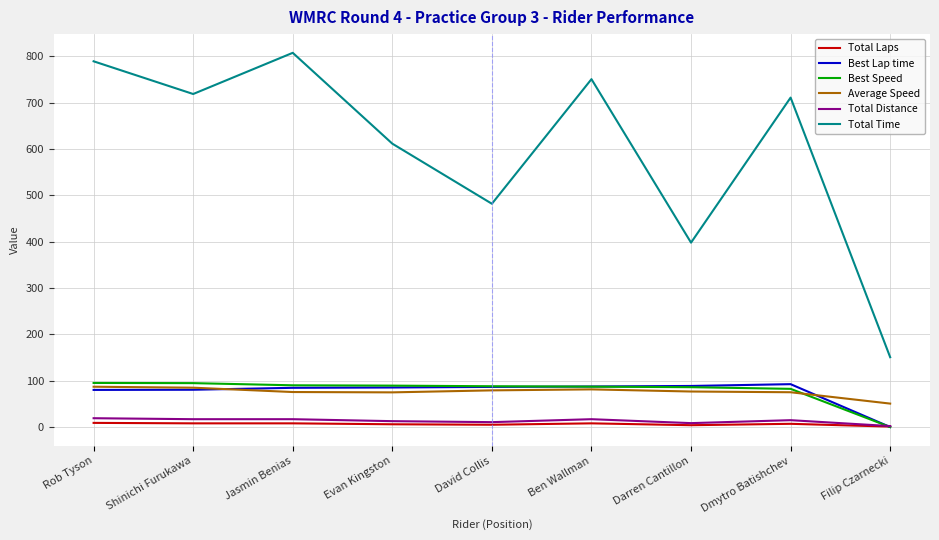

What is the difference between the Total Distance values at Darren Cantillon and Rob Tyson?

10.6